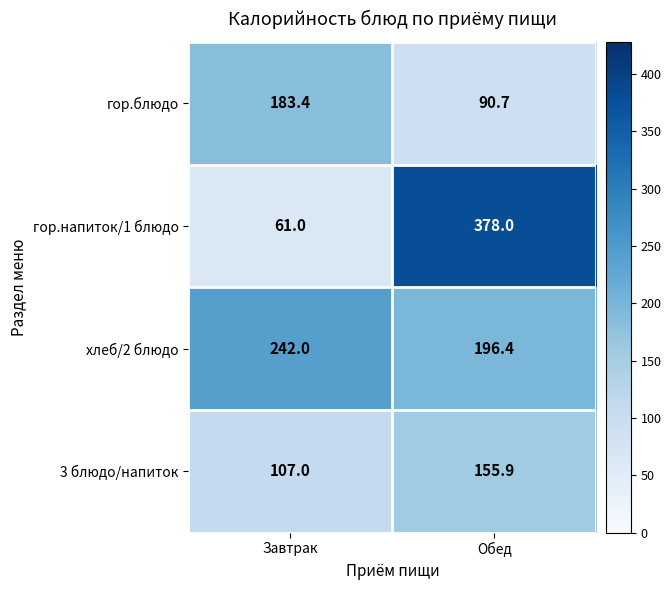

Which label corresponds to the smallest value in the chart?

Завтрак